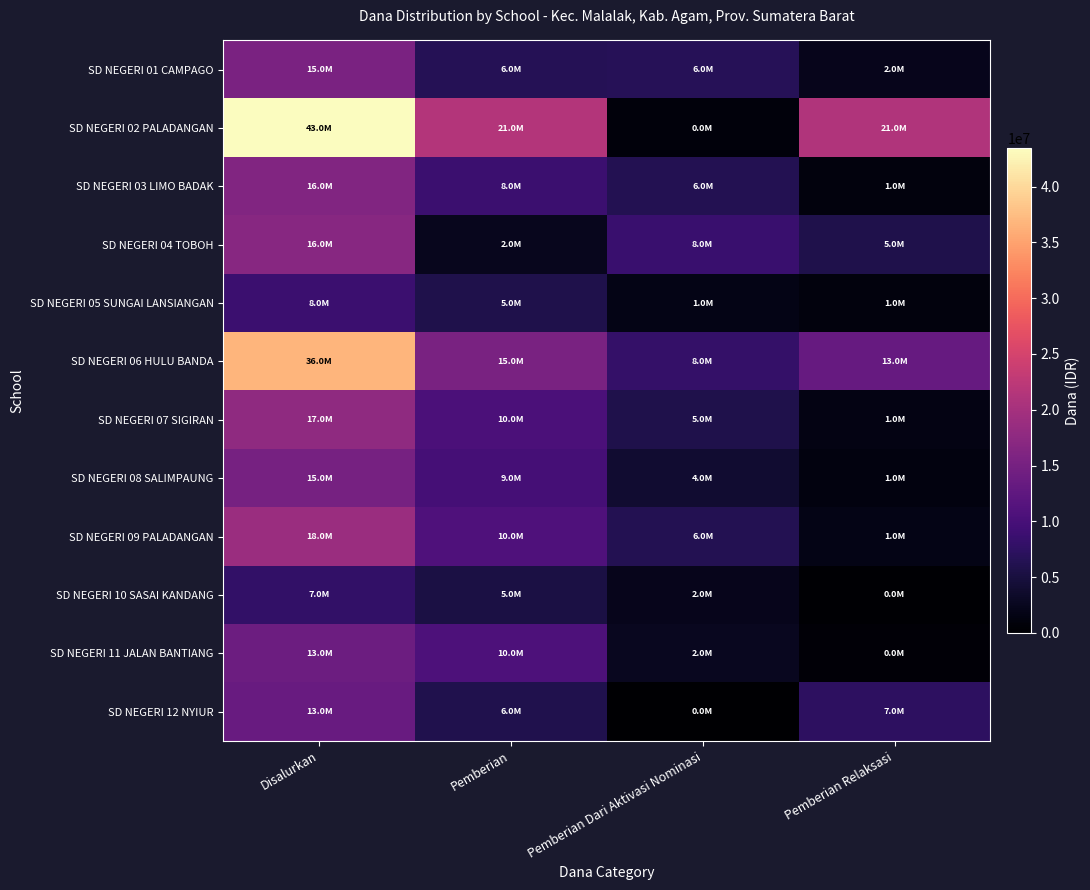

Which series has the largest total across all categories?

SD NEGERI 02 PALADANGAN